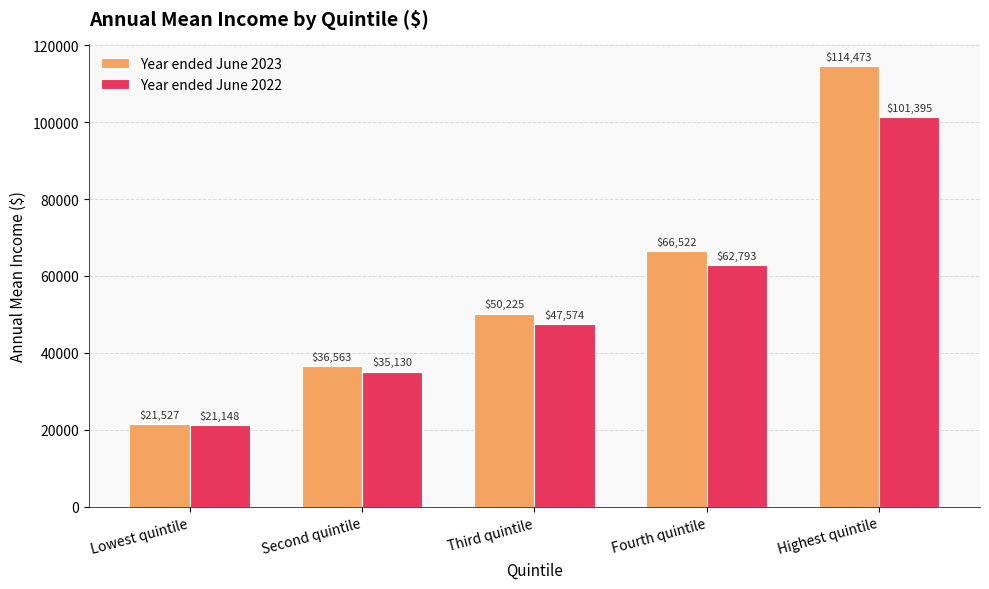

List the series in order of their overall mean, lowest first.

Year ended June 2022, Year ended June 2023